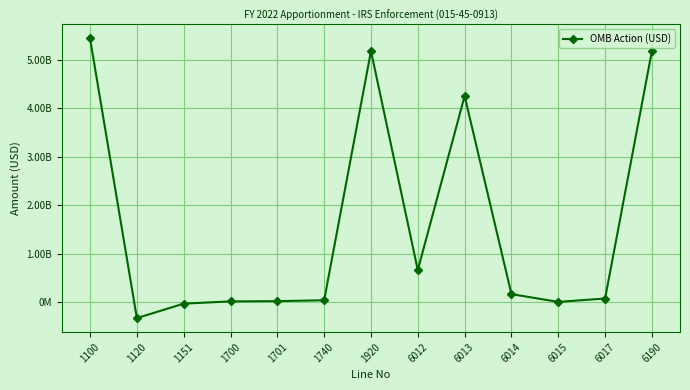

List the labels in order of value, largest first.

1100, 1920, 6190, 6013, 6012, 6014, 6017, 1740, 1701, 1700, 6015, 1151, 1120